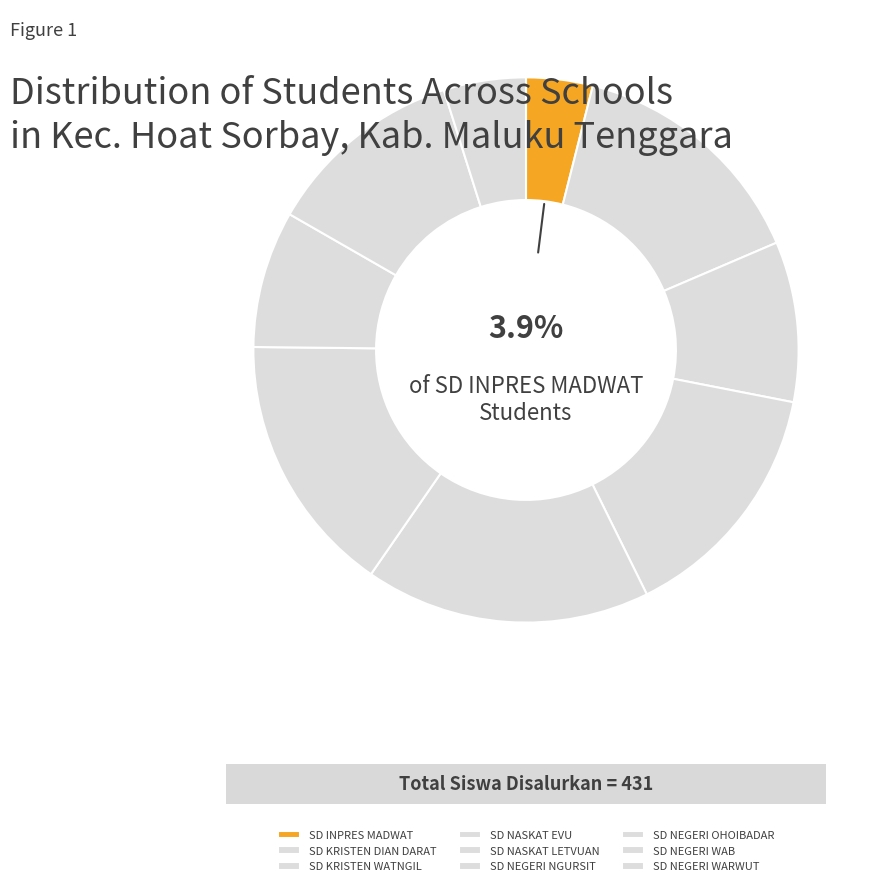

Is it true that SD KRISTEN DIAN DARAT is 15% of the pie?

True